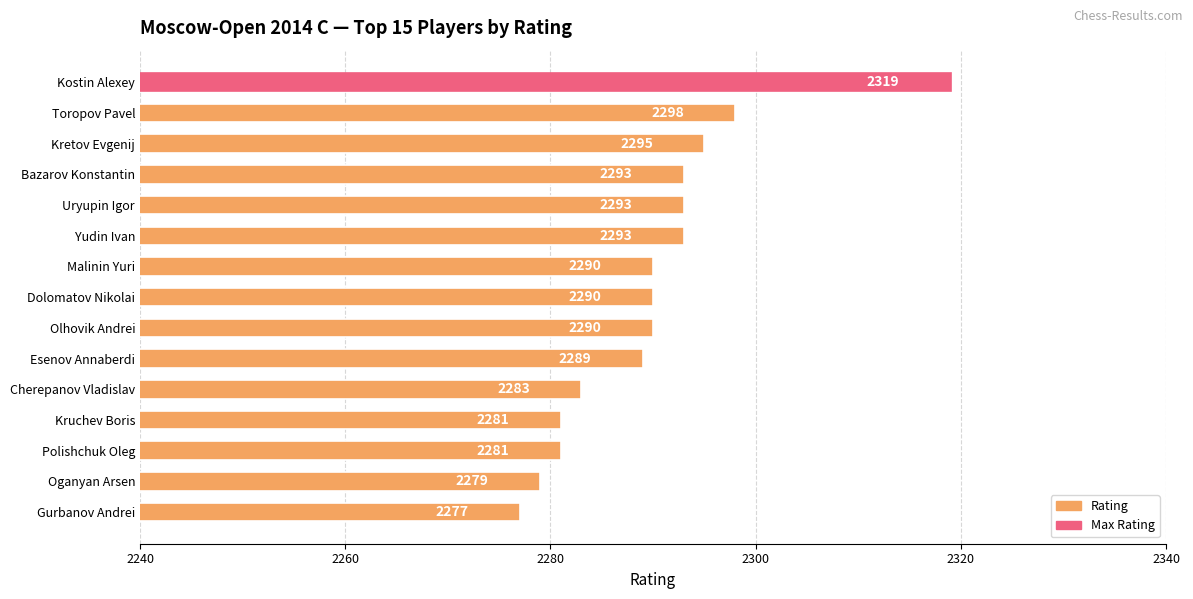

What is the value of the 12th bar from the top?

2281